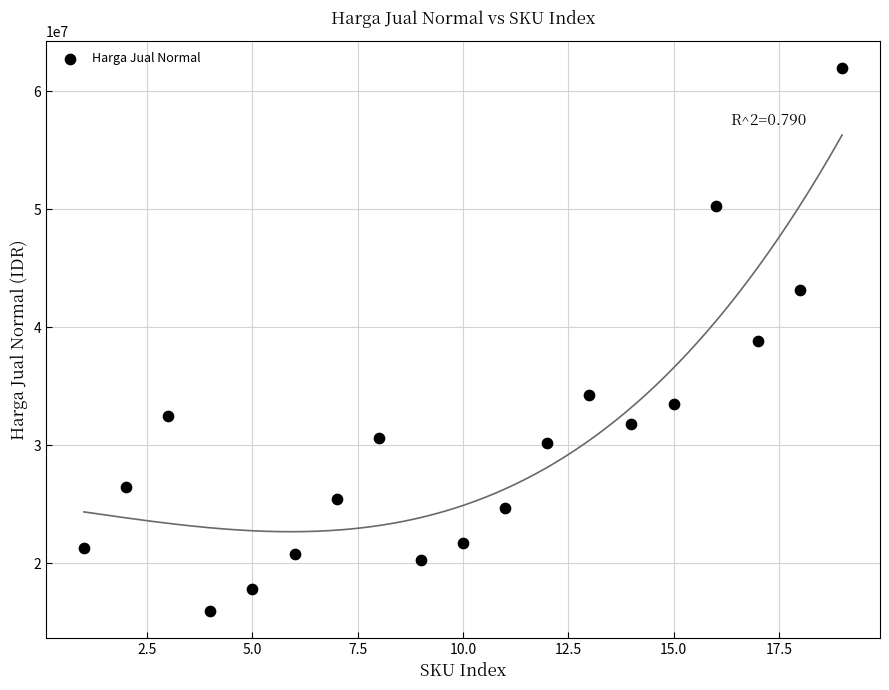

What is the range of X values (max minus min)?

18